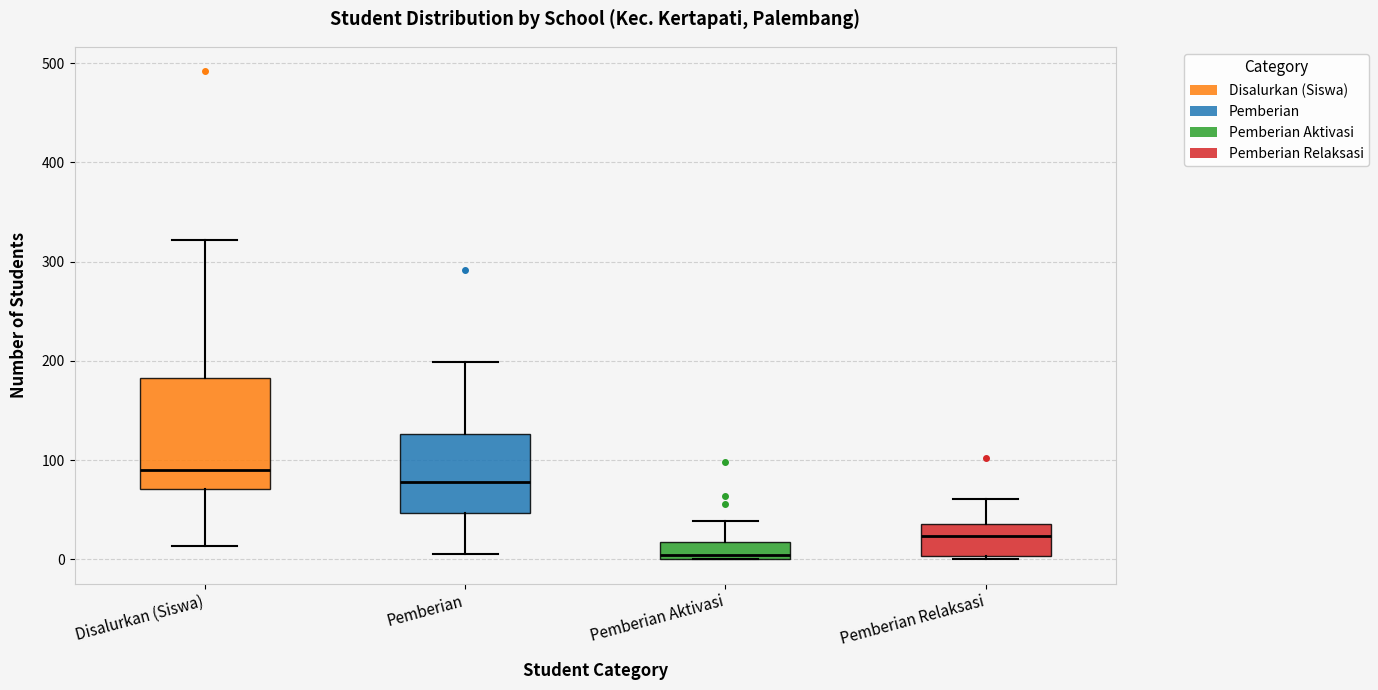

Which box's median line is the lowest?

Pemberian Aktivasi